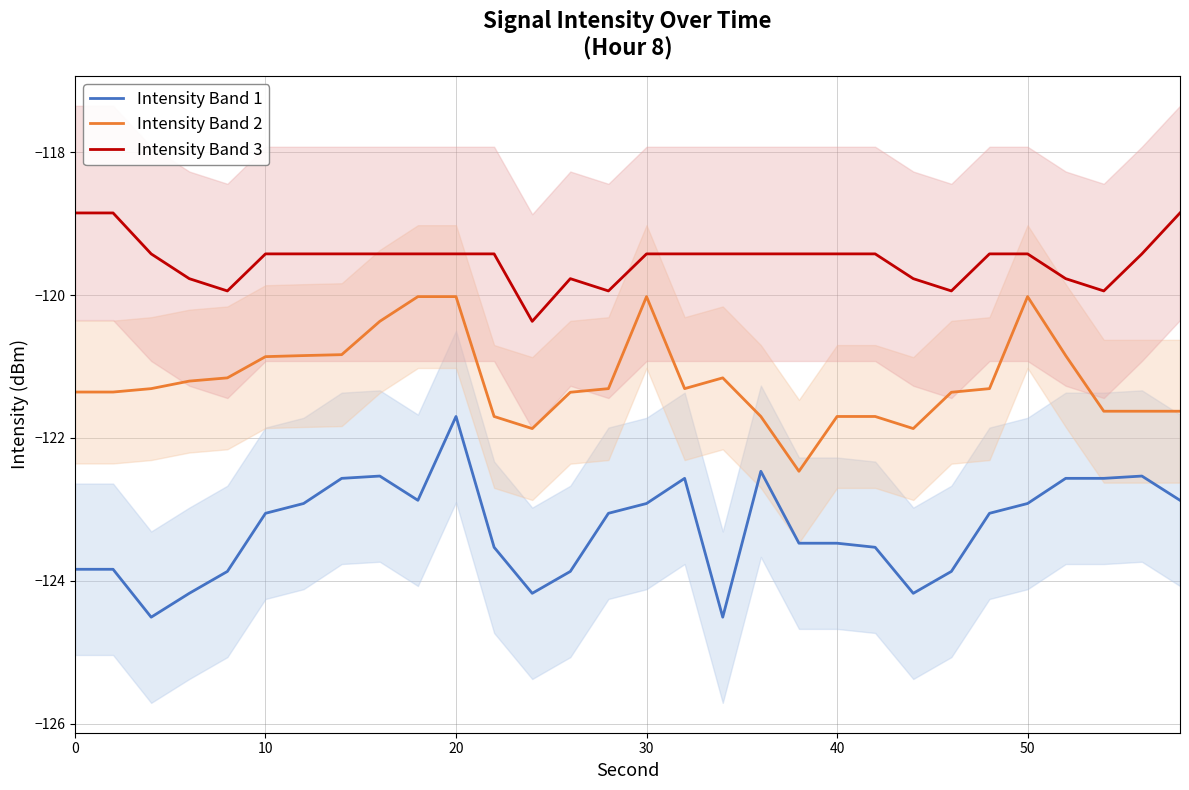

What is the lowest value of the Intensity Band 1 series?

-124.5